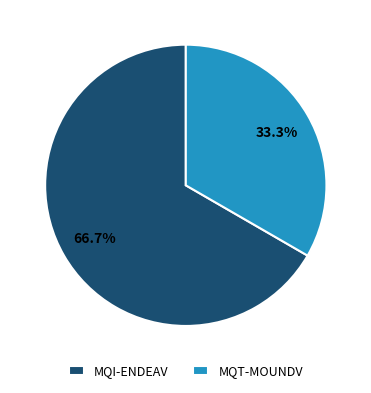

Which has a higher value, MQI-ENDEAV or MQT-MOUNDV?

MQI-ENDEAV